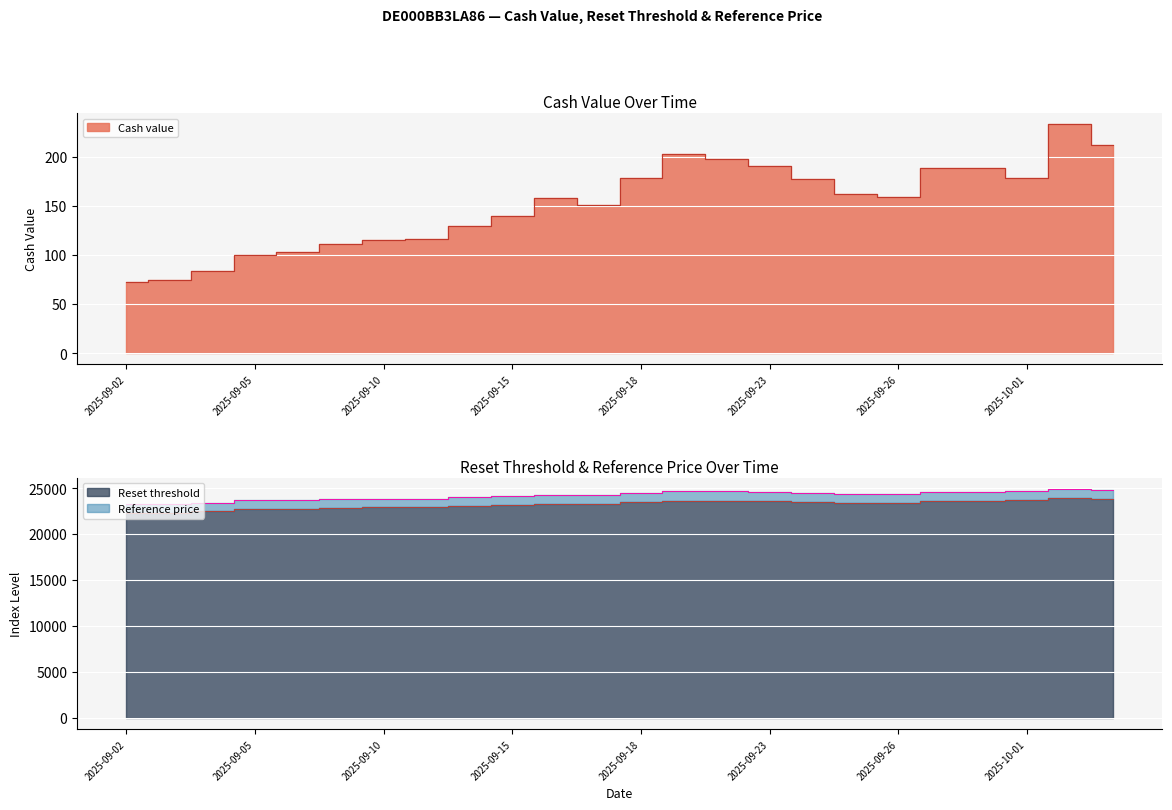

At which category is the sum across all series the highest?

2025-10-02